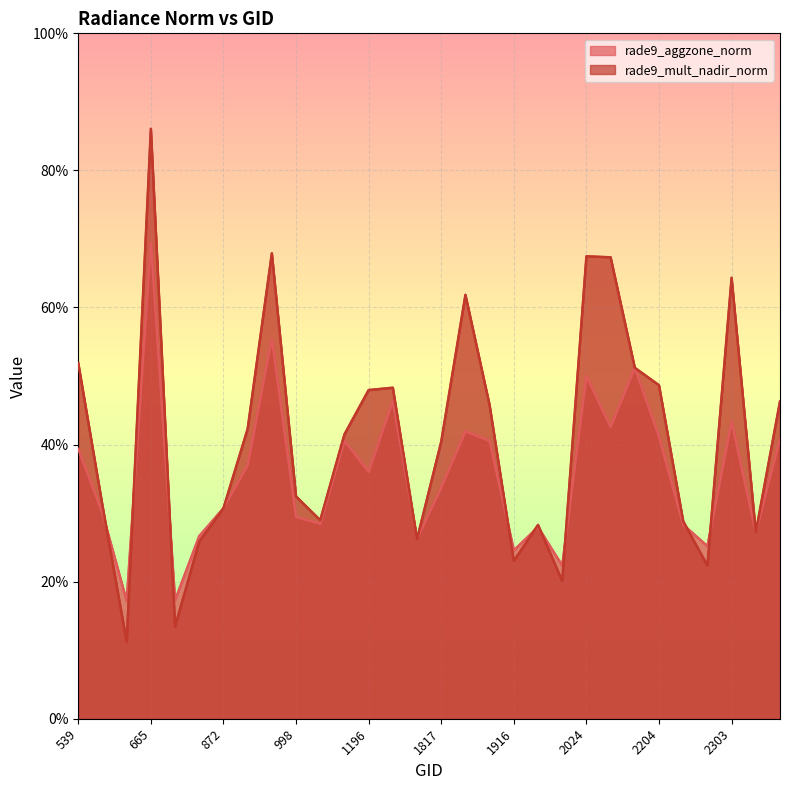

True or false: rade9_mult_nadir_norm and rade9_aggzone_norm intersect in this chart.

True